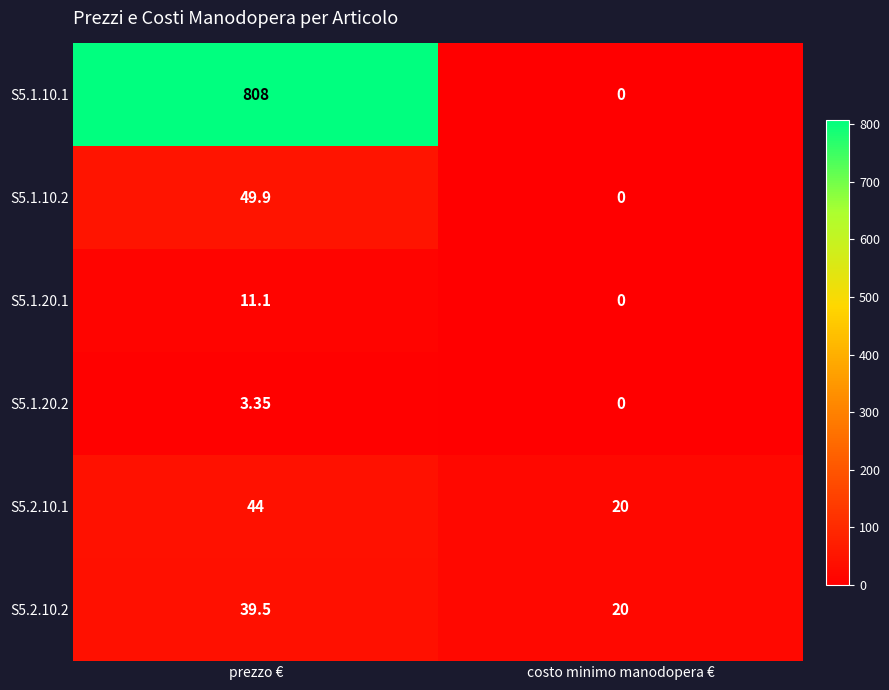

Where is S5.1.10.2 nearest to the value 24?

costo minimo manodopera €